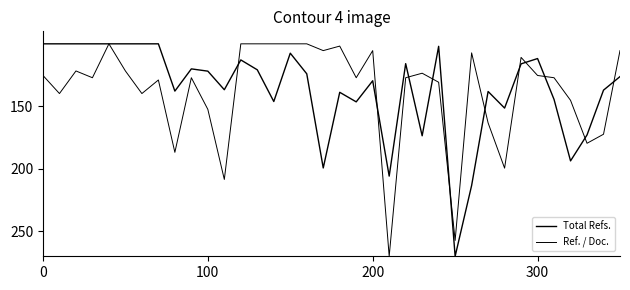

Is this an area chart (filled region under the line)?

No